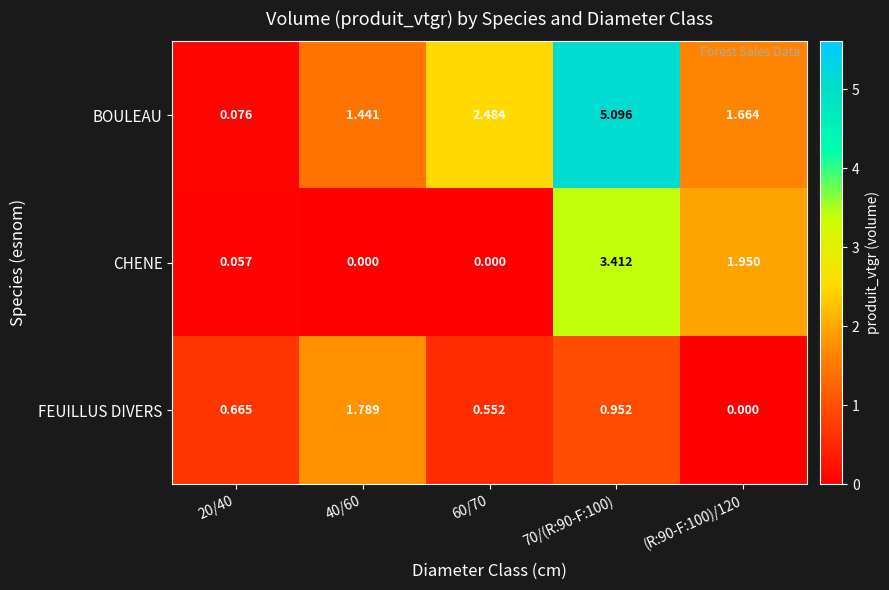

Is the value of CHENE at (R:90-F:100)/120 greater than the value of FEUILLUS DIVERS at 70/(R:90-F:100)?

Yes